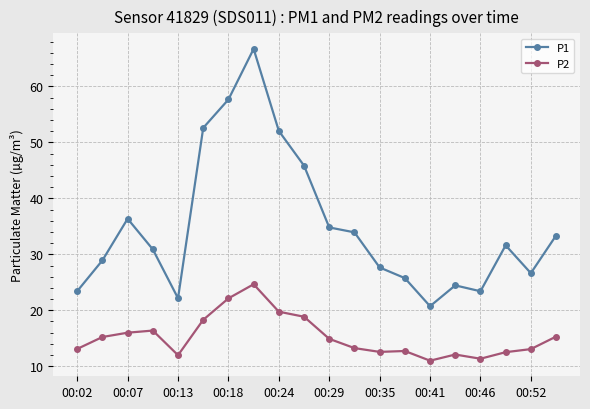

True or false: P1 has more than 1 points higher than both neighbors.

True